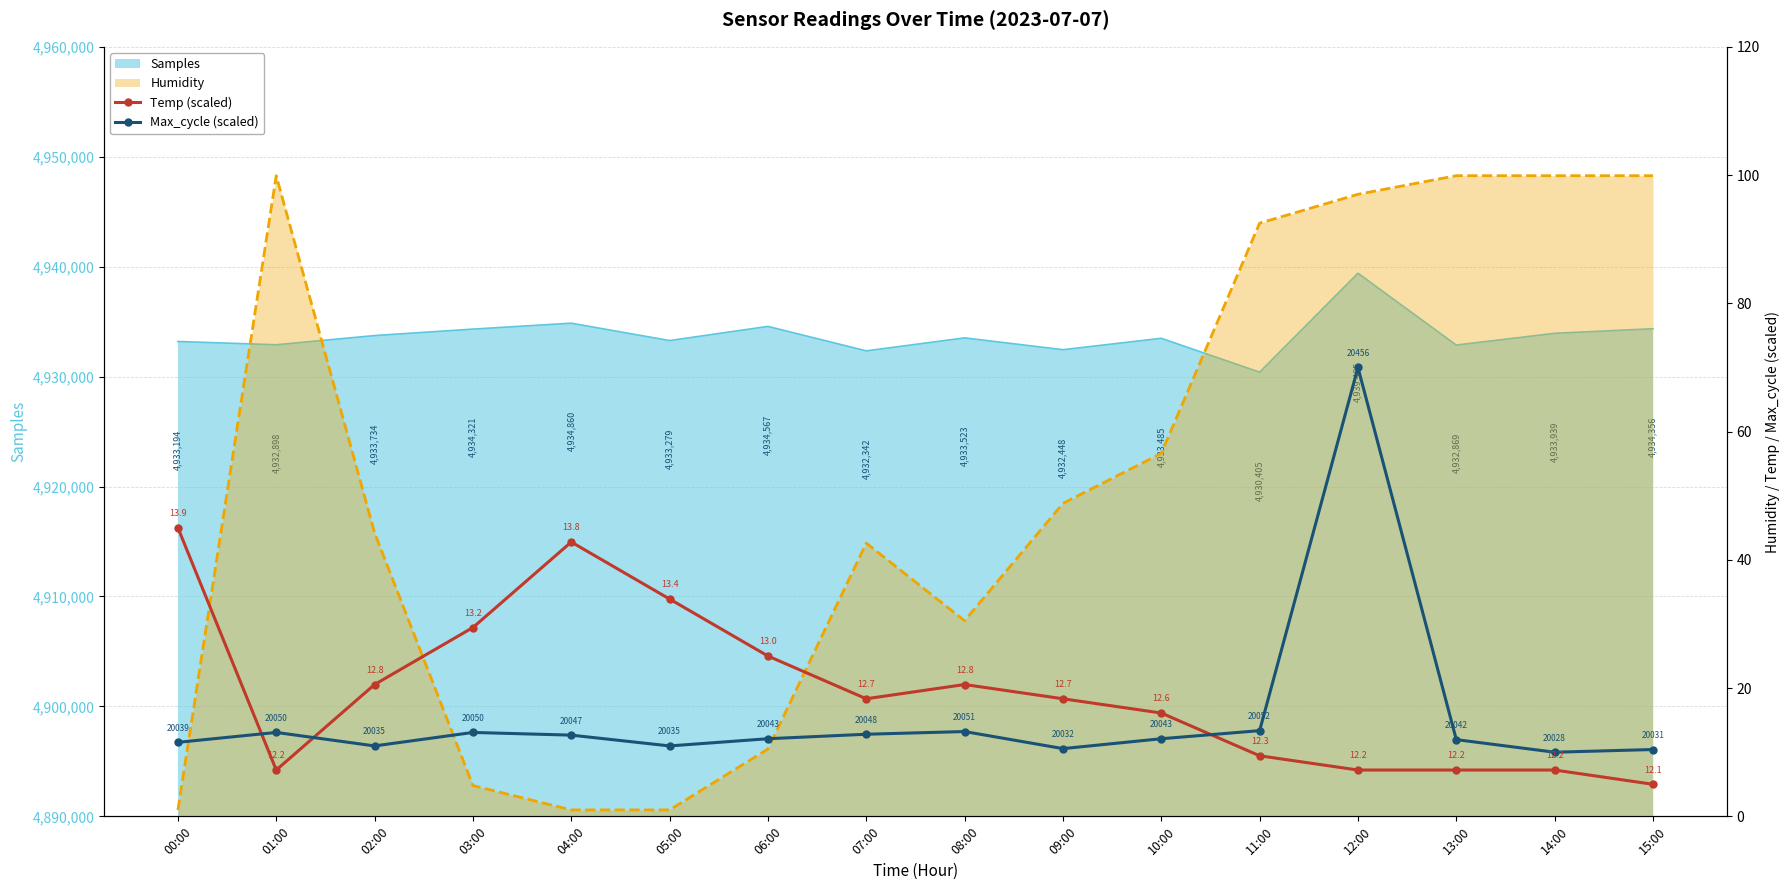

Where is the first local minimum for Temp (scaled)?

01:00